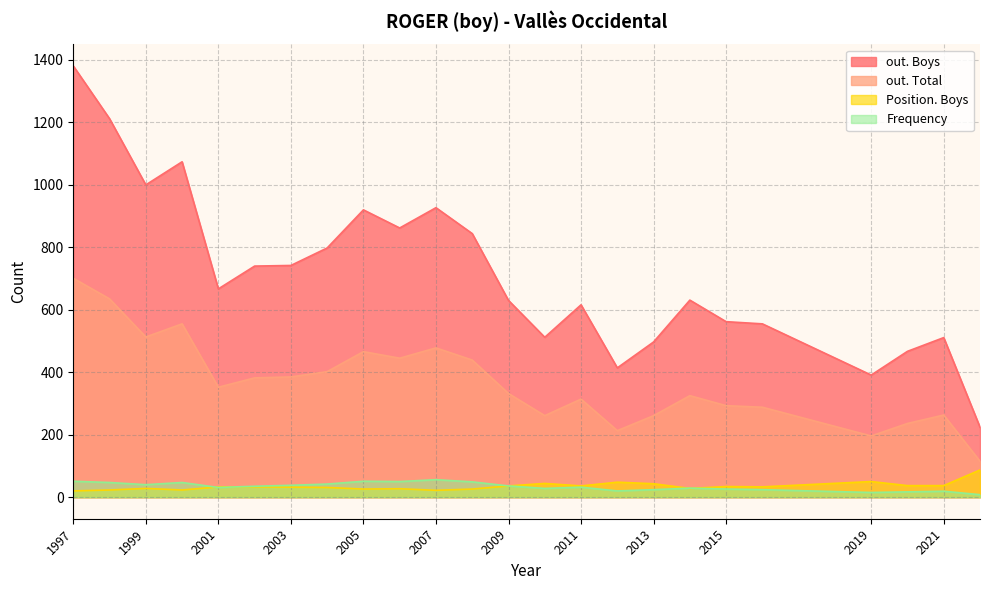

True or false: Frequency has a value of 32 at 2011.

True